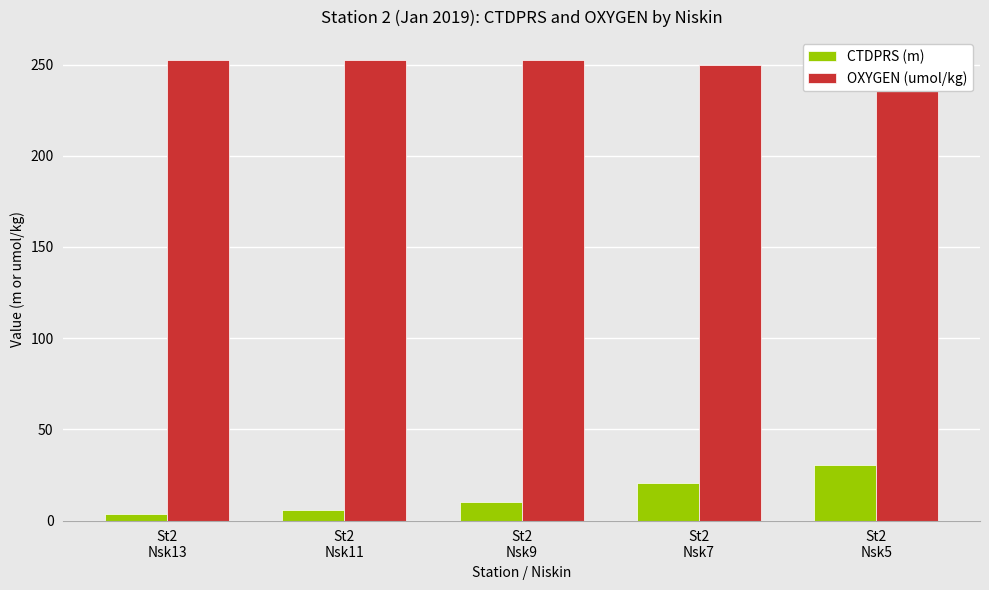

Are the bars horizontal?

No